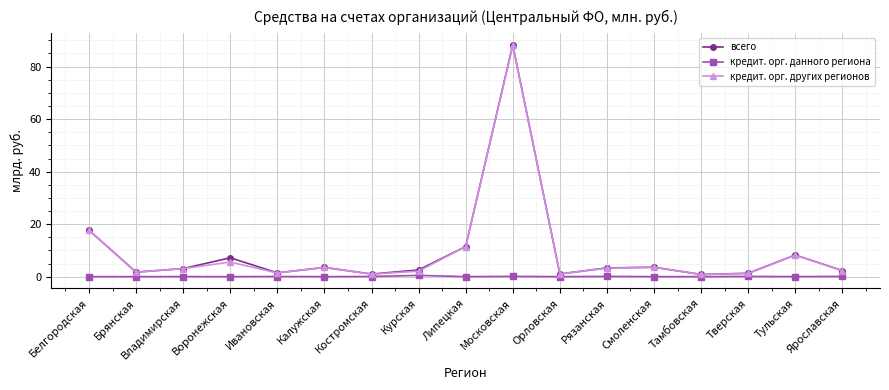

Is this an area chart (filled region under the line)?

No